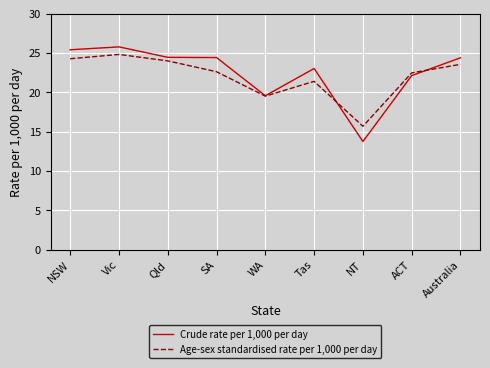

Is this an area chart (filled region under the line)?

No